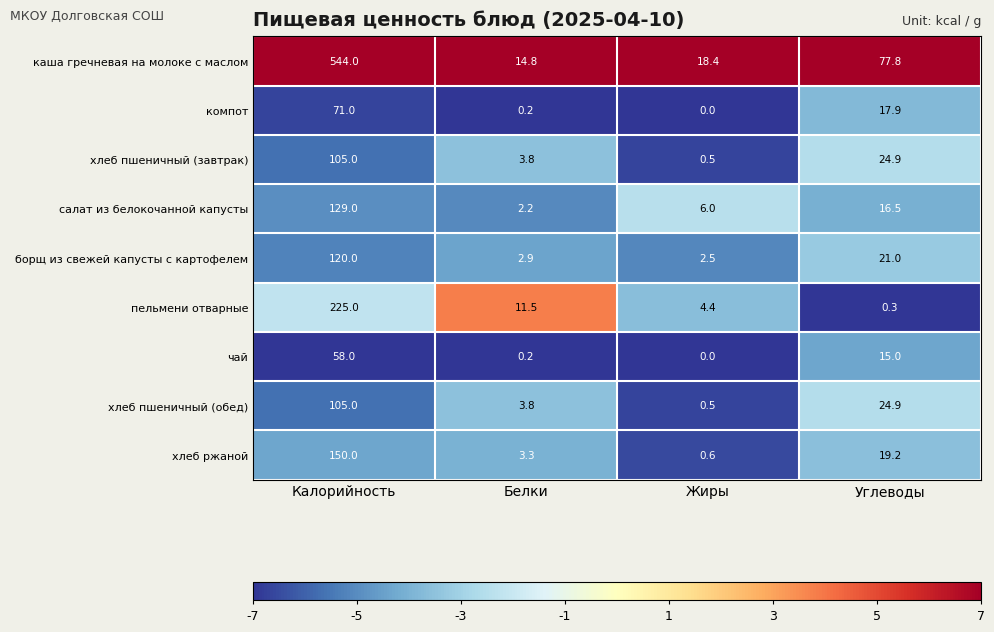

At how many categories does at least one series exceed 2?

4